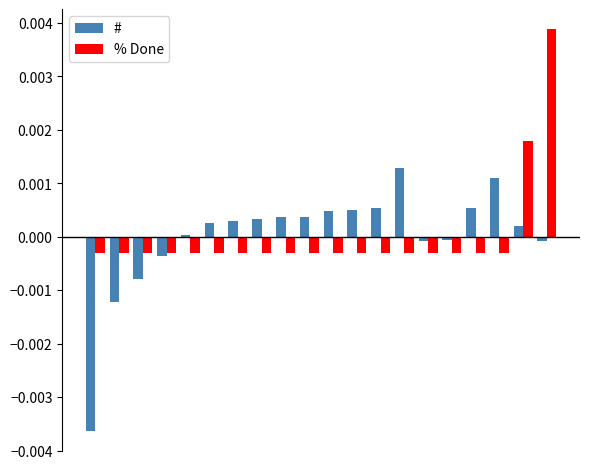

Are the bars horizontal?

No